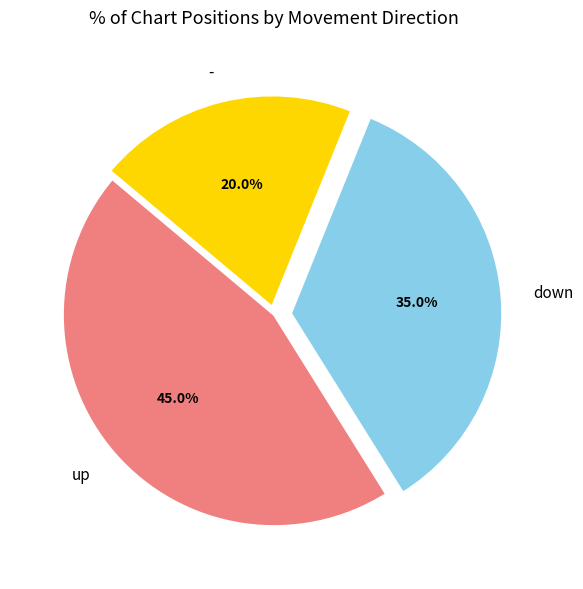

The down slice represents 35% of the pie. True or false?

True